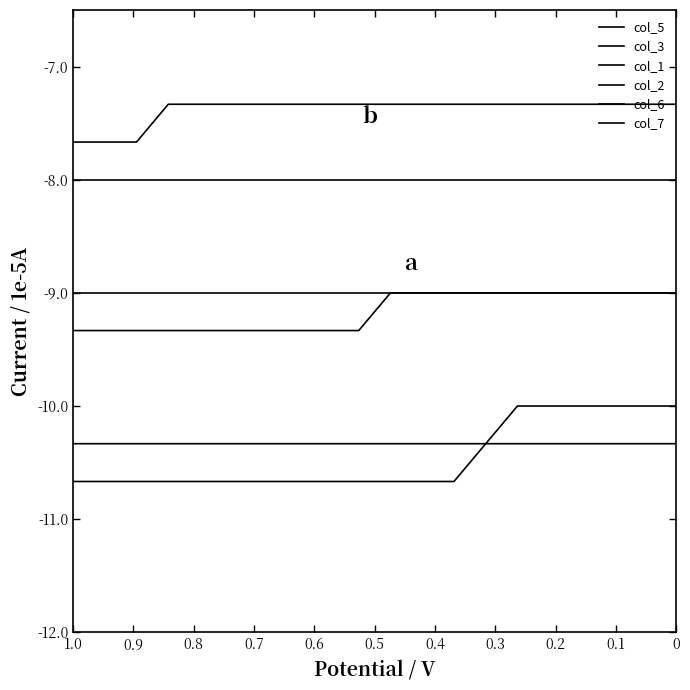

Reading right to left, what are all the values shown in this chart?

col_5: -9.0	-9.0	-9.0	-9.0	-9.0	-9.0	-9.0	-9.0	-9.0	-9.0	-9.0	-9.0	-9.0	-9.0	-9.0	-9.0	-9.0	-9.0	-9.0	-9.0
col_3: -7.7	-7.7	-7.7	-7.3	-7.3	-7.3	-7.3	-7.3	-7.3	-7.3	-7.3	-7.3	-7.3	-7.3	-7.3	-7.3	-7.3	-7.3	-7.3	-7.3
col_1: -9.3	-9.3	-9.3	-9.3	-9.3	-9.3	-9.3	-9.3	-9.3	-9.3	-9.0	-9.0	-9.0	-9.0	-9.0	-9.0	-9.0	-9.0	-9.0	-9.0
col_2: -10.7	-10.7	-10.7	-10.7	-10.7	-10.7	-10.7	-10.7	-10.7	-10.7	-10.7	-10.7	-10.7	-10.3	-10.3	-10.3	-10.3	-10.3	-10.3	-10.3
col_6: -10.3	-10.3	-10.3	-10.3	-10.3	-10.3	-10.3	-10.3	-10.3	-10.3	-10.3	-10.3	-10.3	-10.3	-10.0	-10.0	-10.0	-10.0	-10.0	-10.0
col_7: -8.0	-8.0	-8.0	-8.0	-8.0	-8.0	-8.0	-8.0	-8.0	-8.0	-8.0	-8.0	-8.0	-8.0	-8.0	-8.0	-8.0	-8.0	-8.0	-8.0